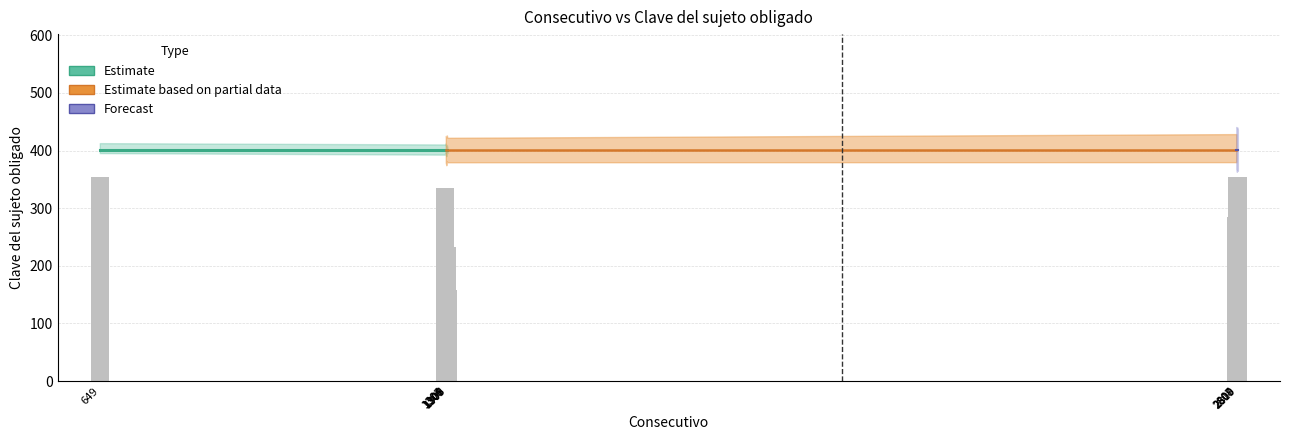

What is the minimum value shown in the chart?

131.0